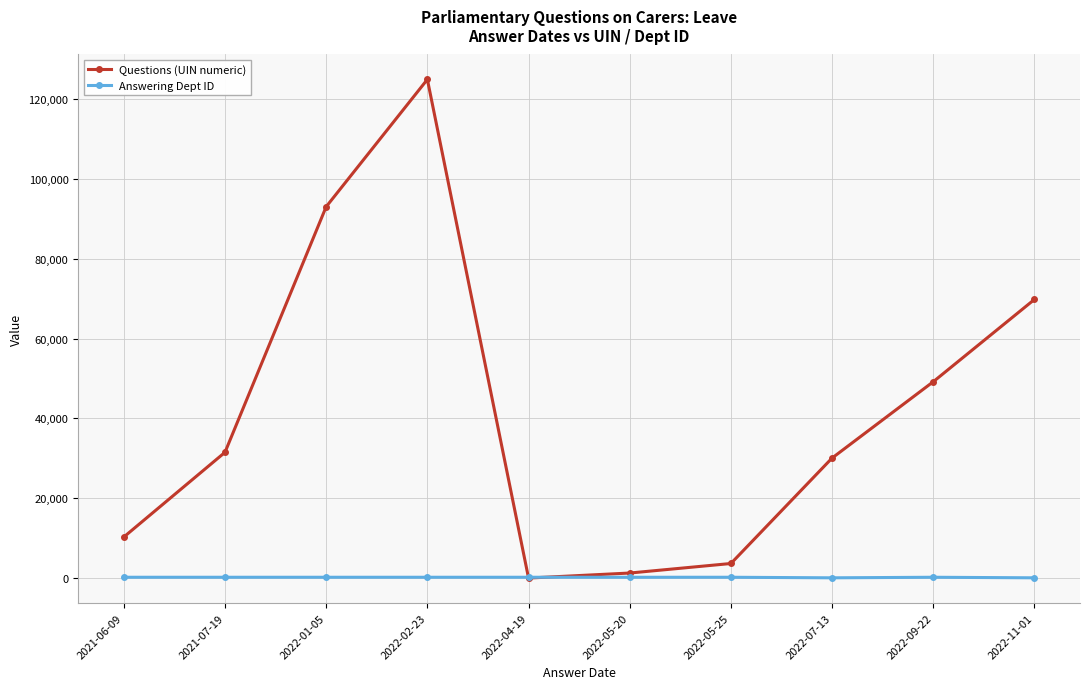

List the series in order of their peak value, highest first.

Questions (UIN numeric), Answering Dept ID